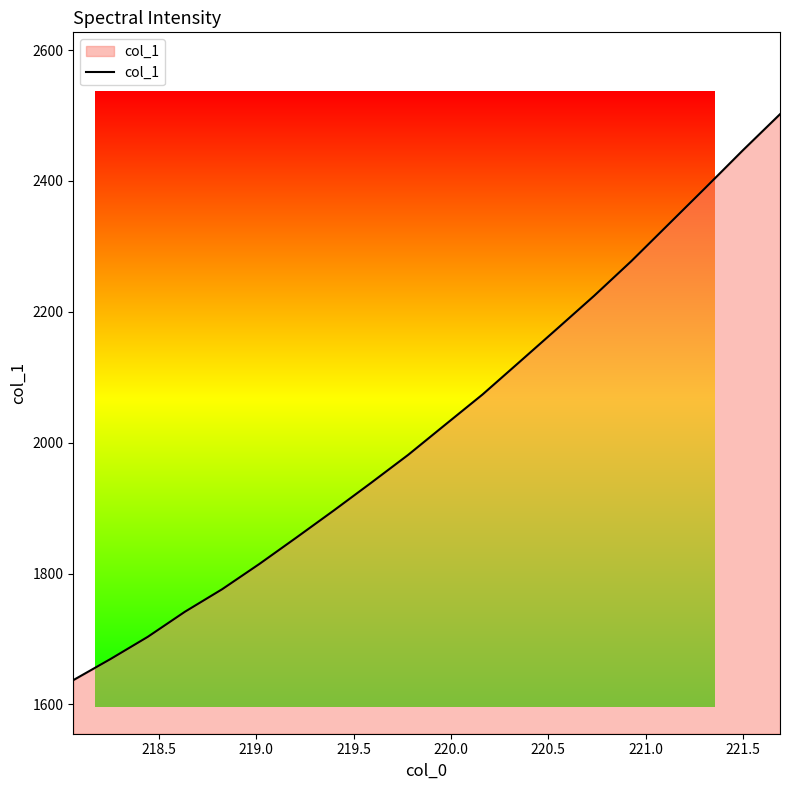

Count the number of categories in the chart.

20